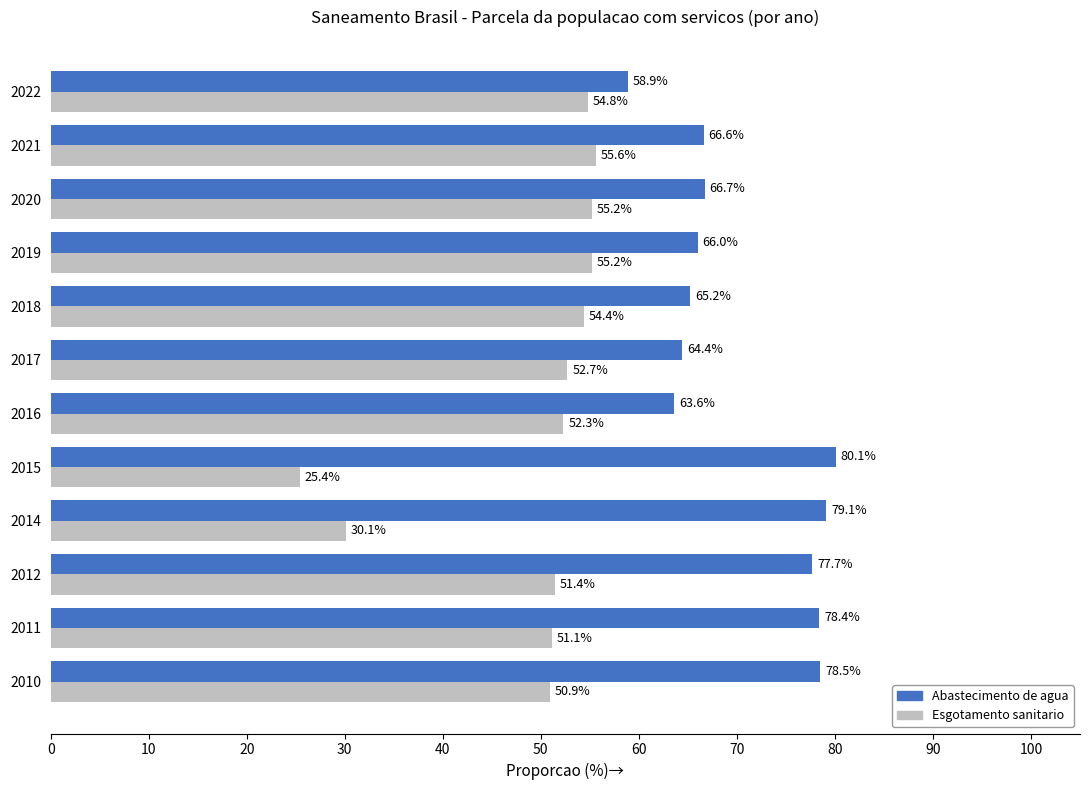

At which category does the chart reach its minimum across all series?

2015